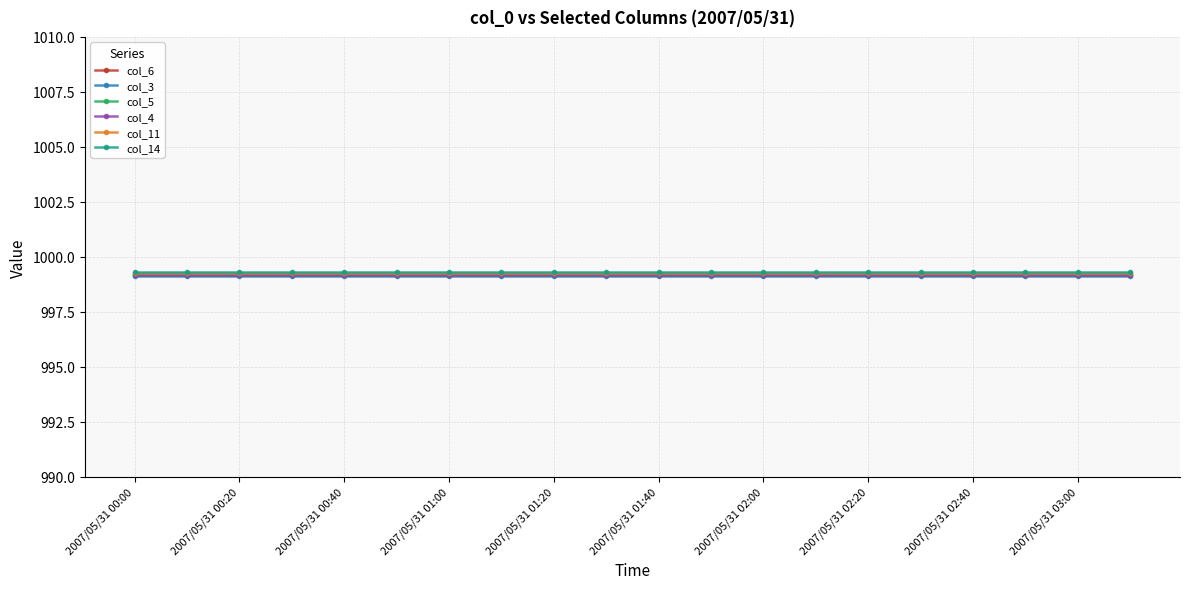

How many lines are shown in the chart?

6